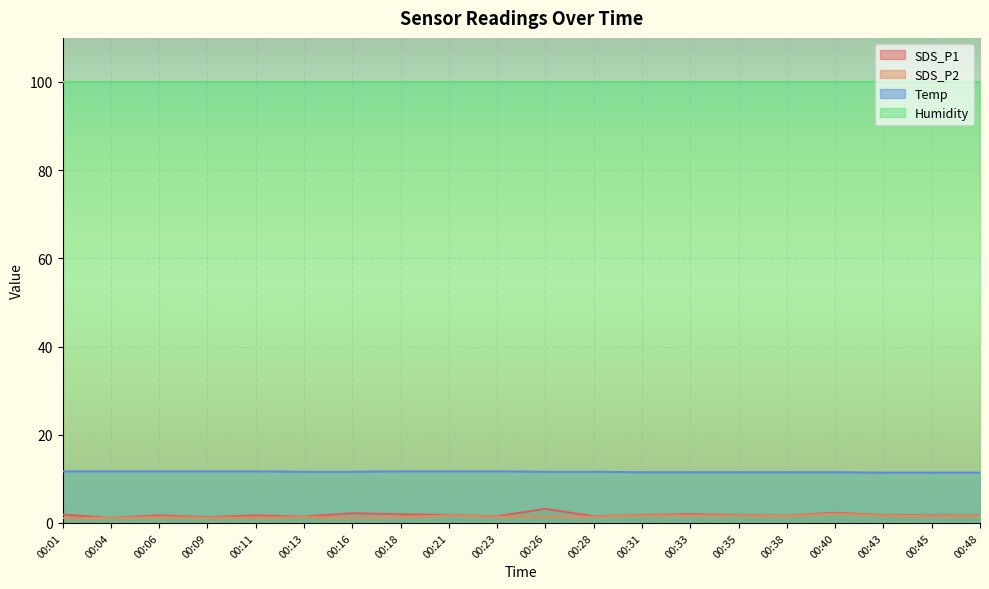

True or false: SDS_P2 has a value of 0.9 at 00:28.

False